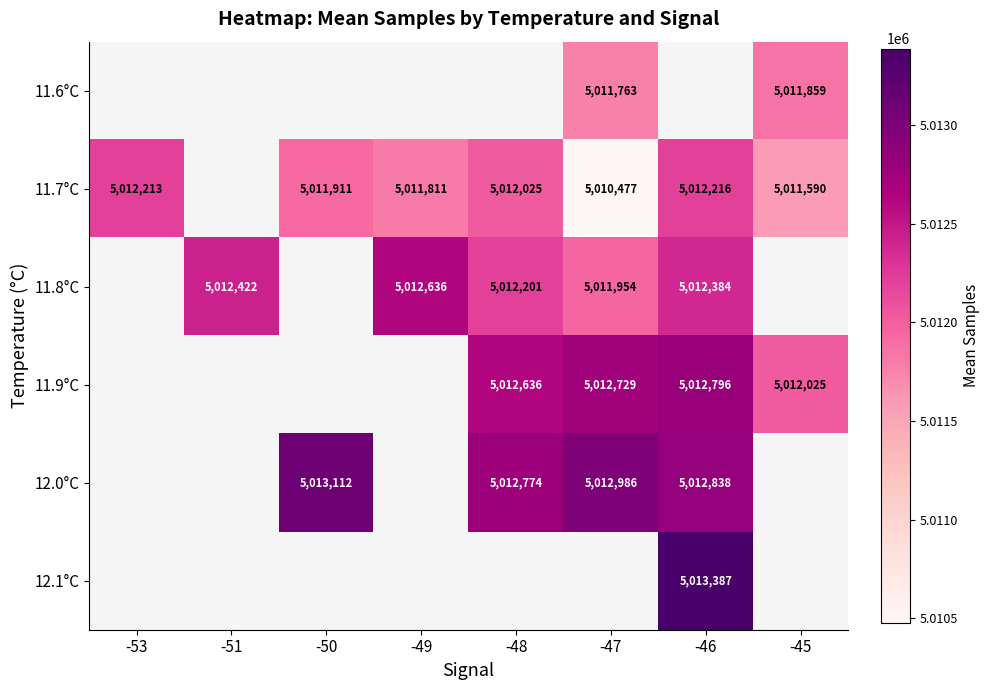

True or false: 12.0°C has a value of 7338437.4 at -47.

False